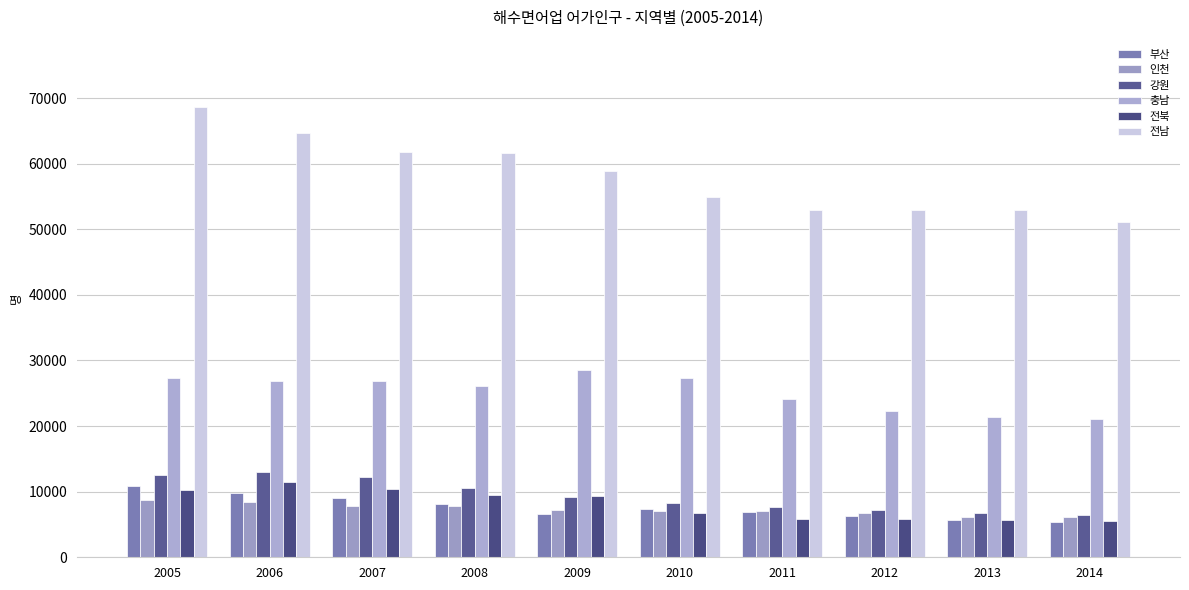

At which category is the sum across all series the highest?

2005